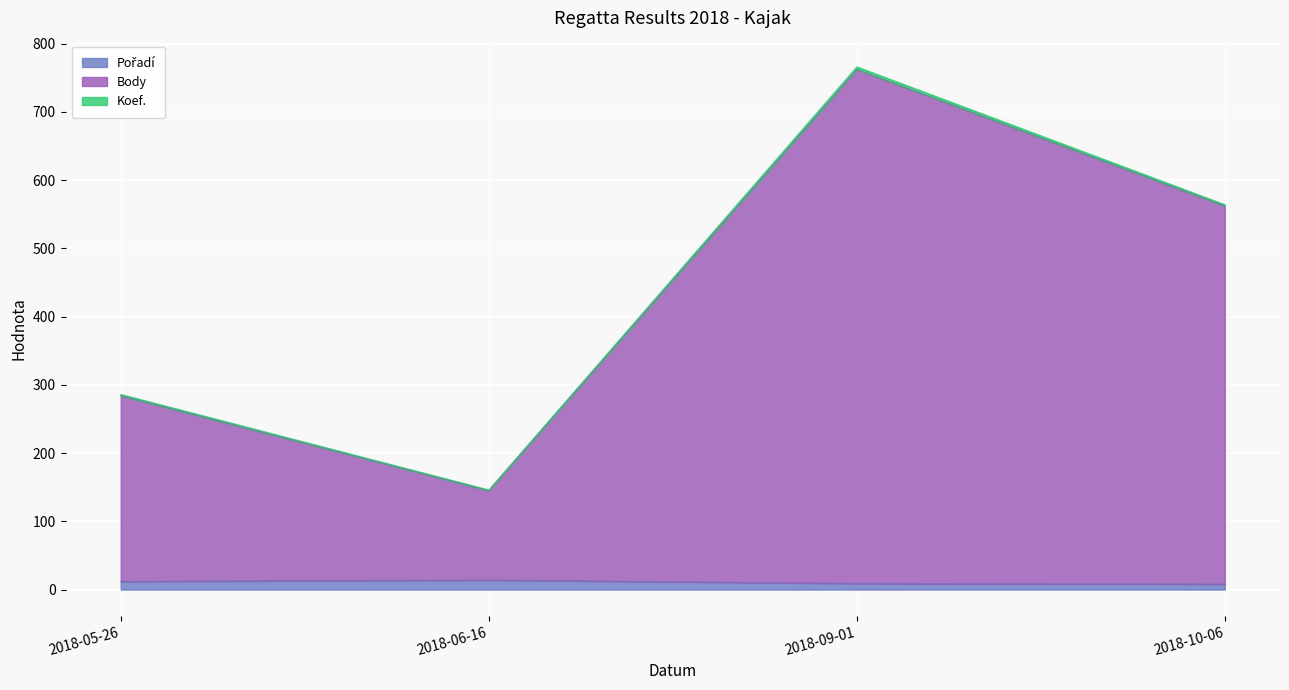

Which series has the largest range (max minus min)?

Body